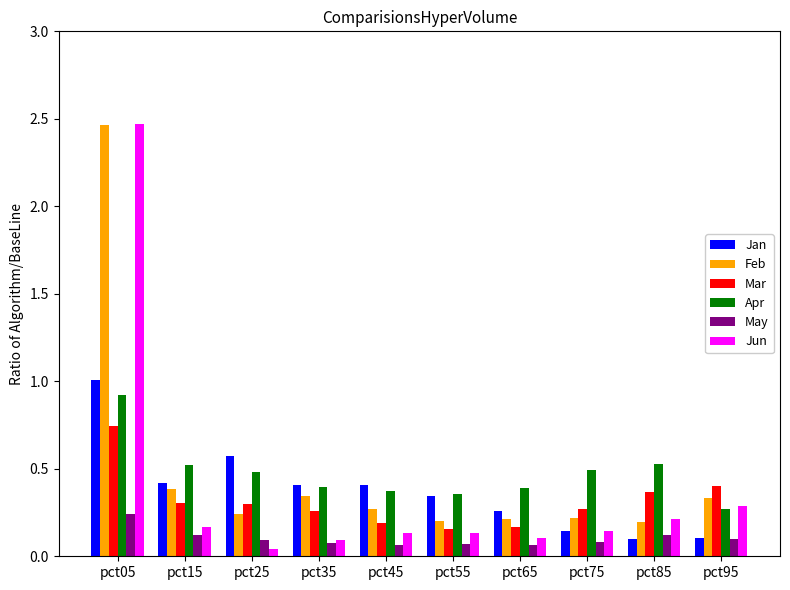

The value of May at pct35 is 0.1. True or false?

True